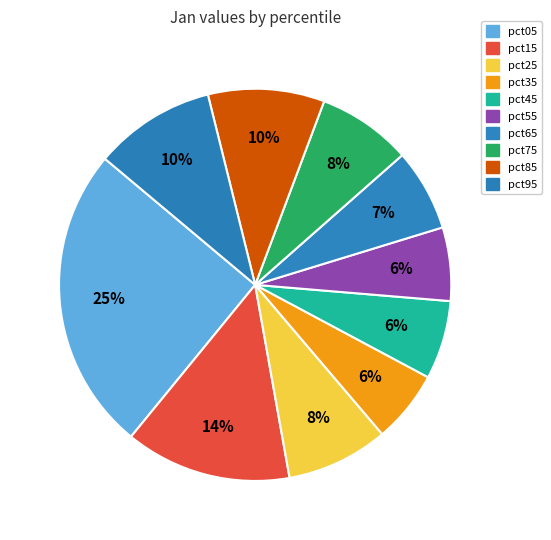

What portion of the pie excludes pct55?

93.9%